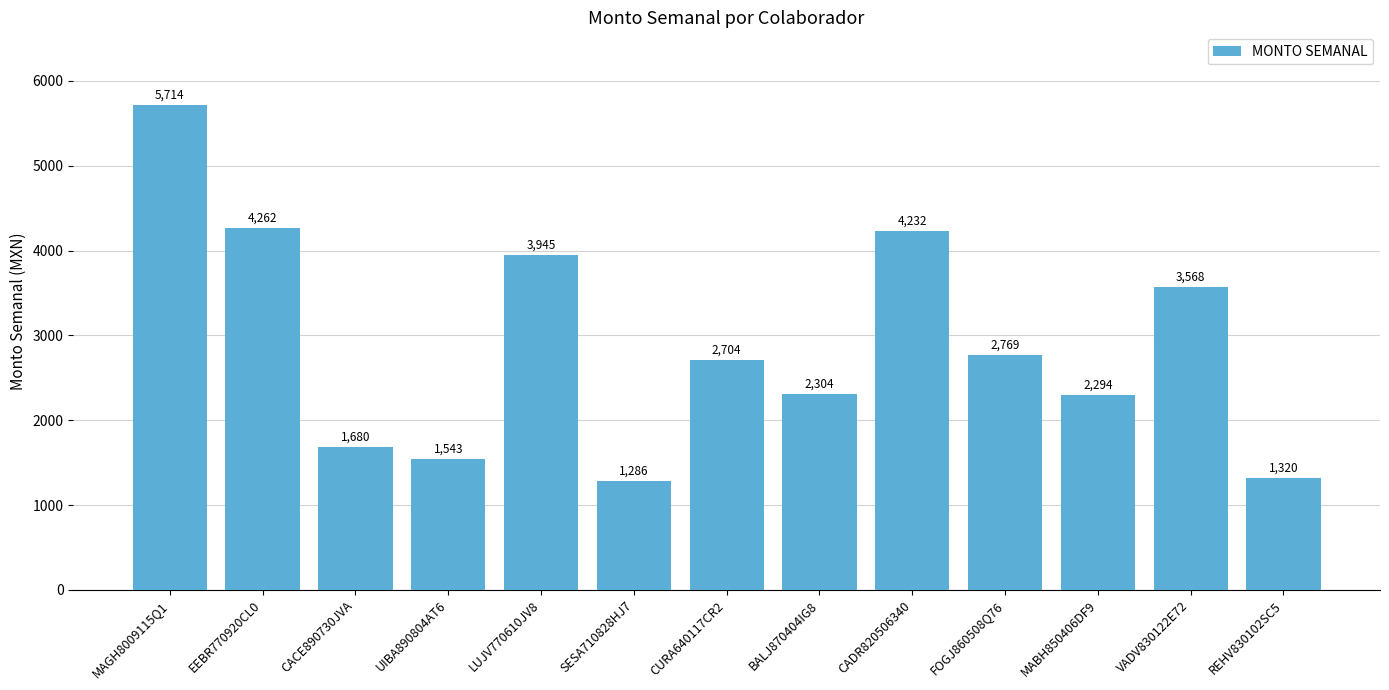

What is the label of the 9th bar from the right?

LUJV770610JV8